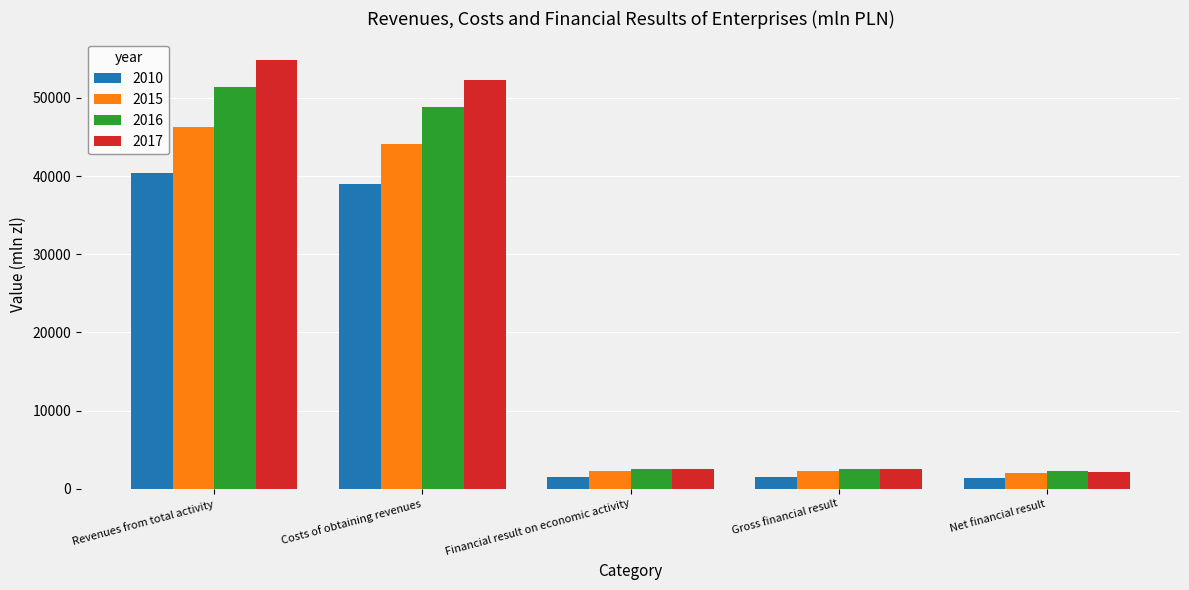

What is the sum of the 2017 values at Gross financial result and Net financial result?

4747.8